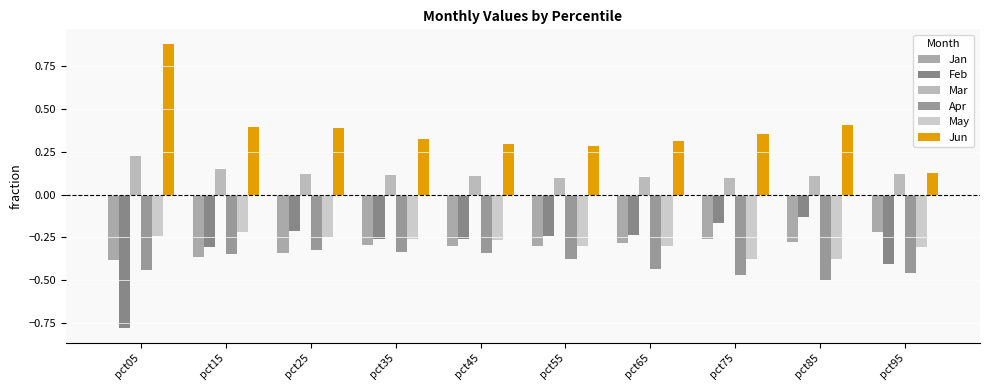

Between pct15 and pct35, which is larger?

pct35